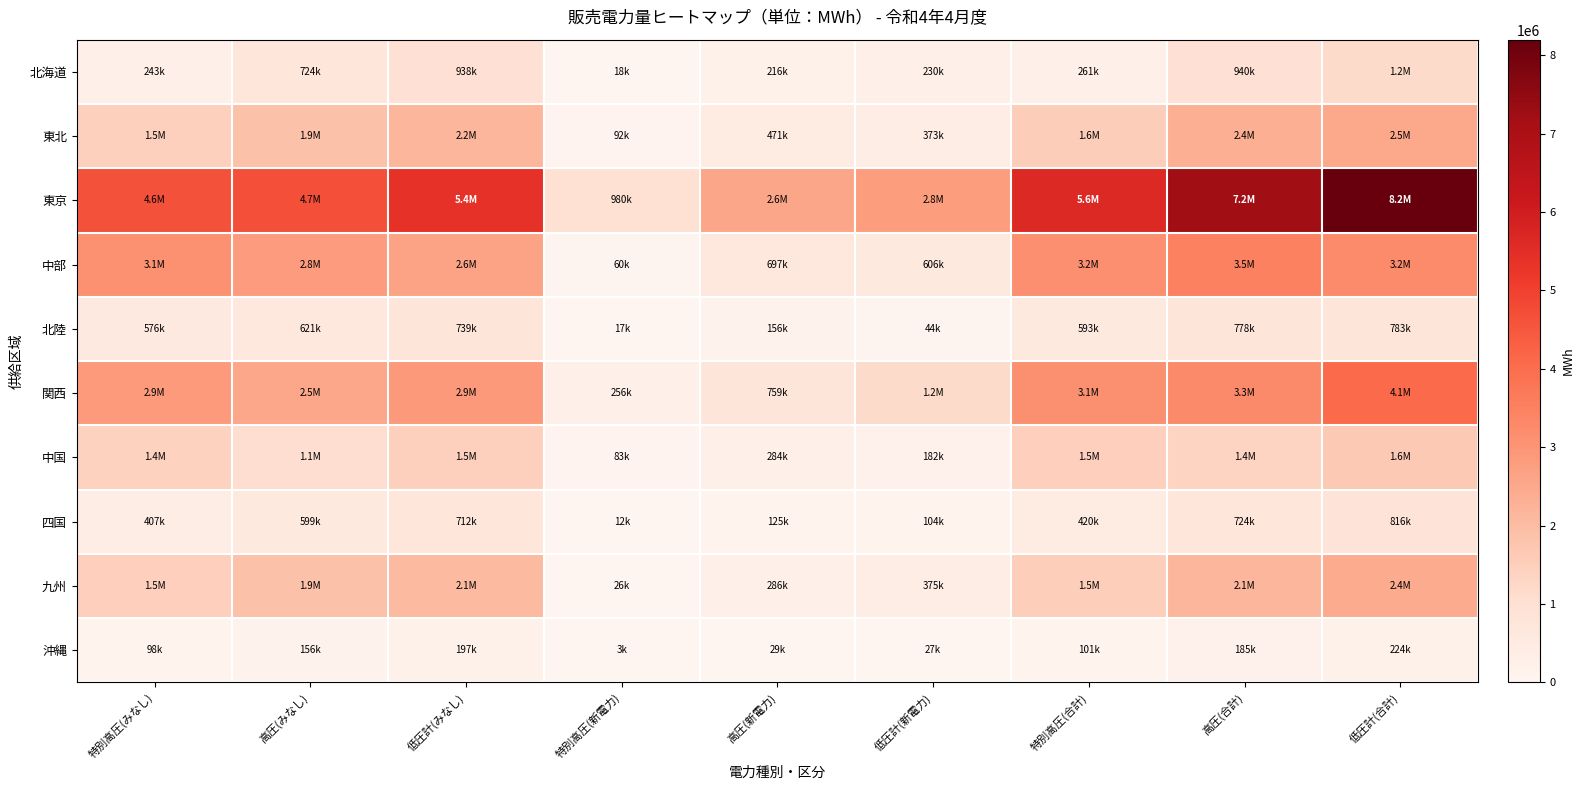

What is the maximum value shown in the chart?

8199343.2